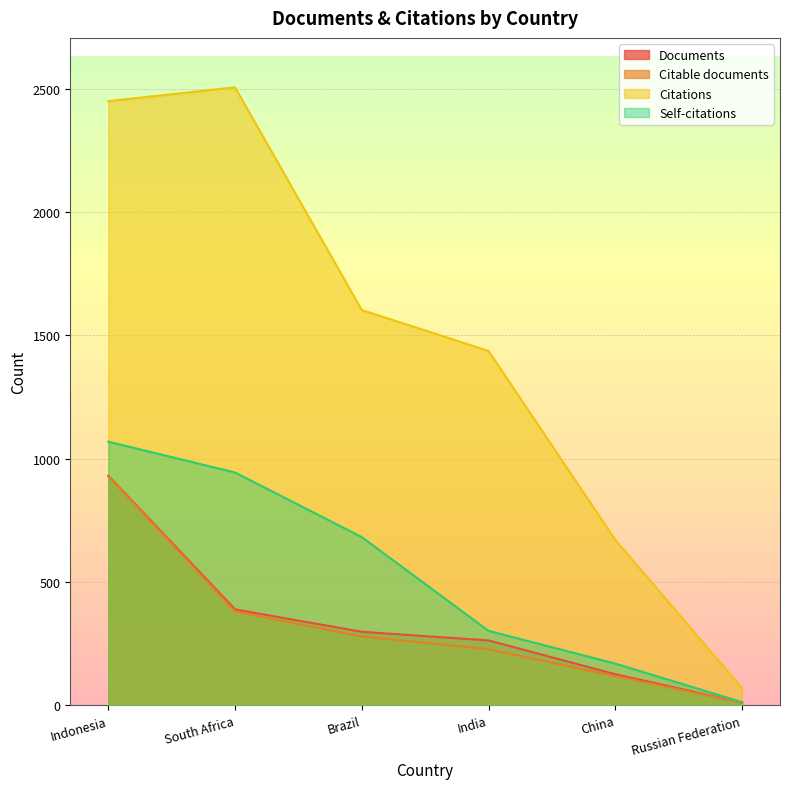

At which category does the chart reach its minimum across all series?

Russian Federation